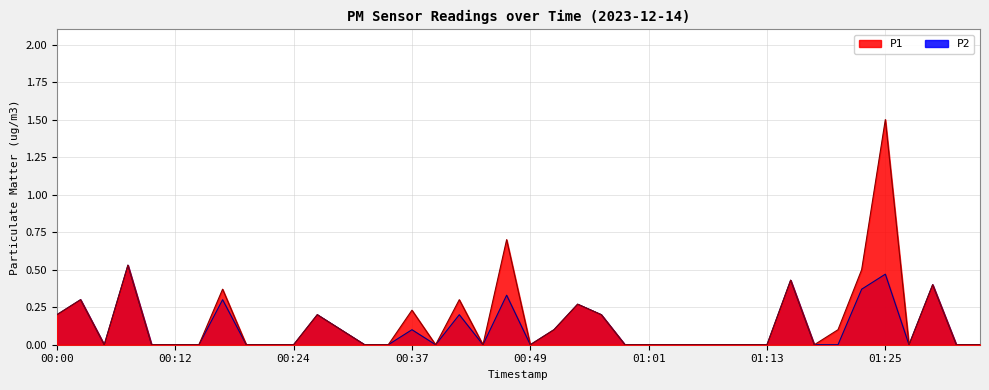

Is the value of P1 at 00:17 greater than the value of P2 at 00:44?

Yes